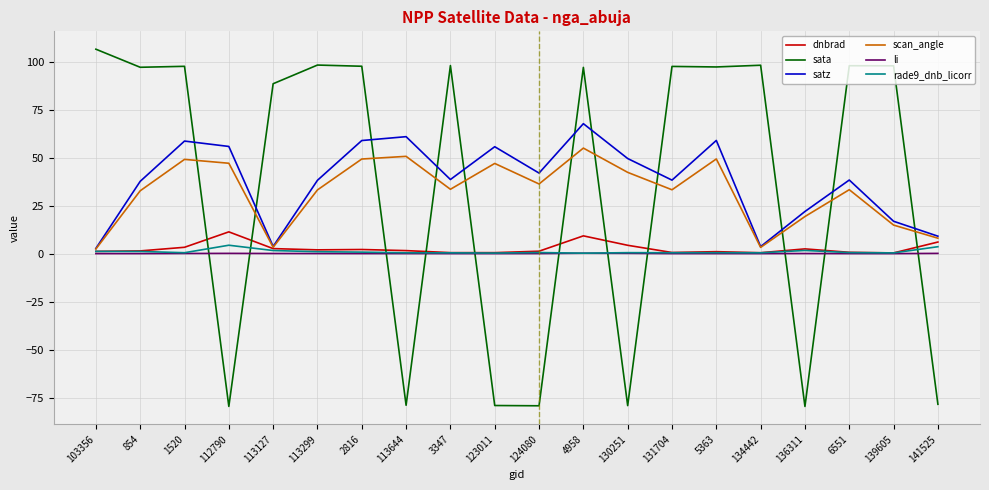

Which series ends up on top after the final intersection of rade9_dnb_licorr and sata?

rade9_dnb_licorr